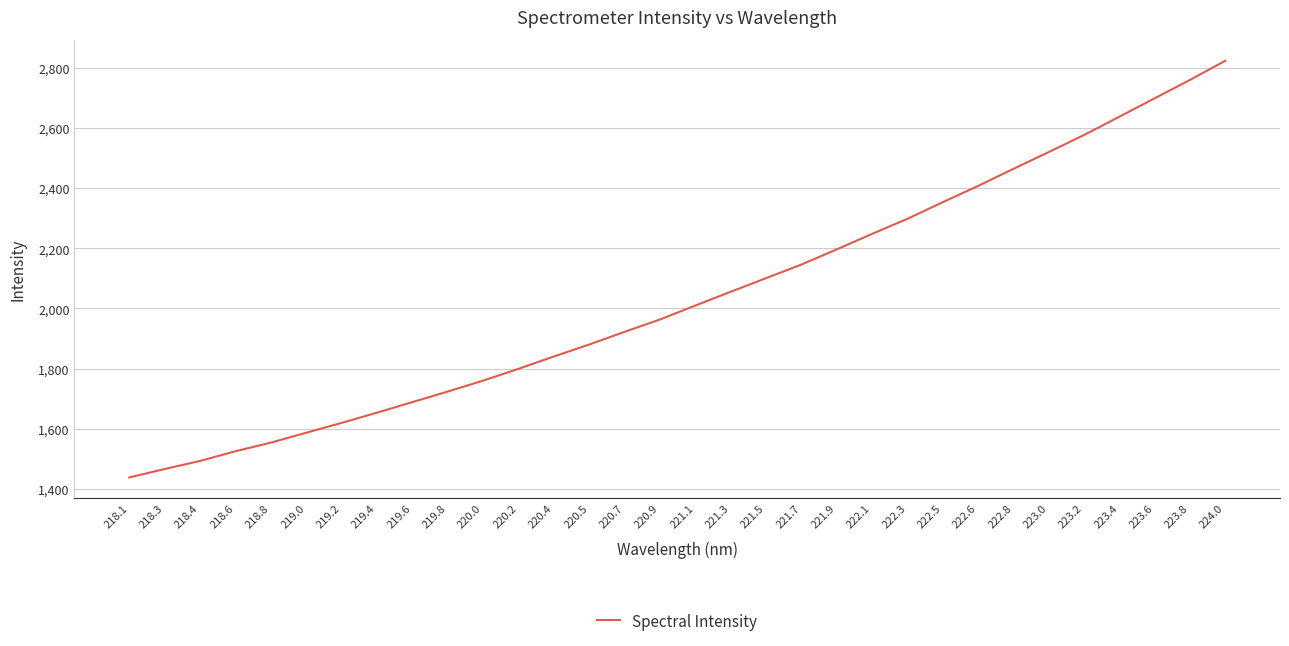

Reading right to left, transcribe all the data shown in this chart.

224.0=2825.1	223.8=2761.3	223.6=2700.0	223.4=2638.6	223.2=2577.8	223.0=2520.8	222.8=2465.1	222.6=2408.0	222.5=2354.0	222.3=2298.6	222.1=2248.4	221.9=2196.8	221.7=2146.2	221.5=2100.9	221.3=2055.6	221.1=2009.8	220.9=1963.3	220.7=1922.2	220.5=1880.0	220.4=1840.0	220.2=1799.0	220.0=1759.8	219.8=1723.3	219.6=1688.1	219.4=1653.0	219.2=1618.9	219.0=1586.1	218.8=1553.1	218.6=1524.5	218.4=1492.2	218.3=1465.3	218.1=1437.1